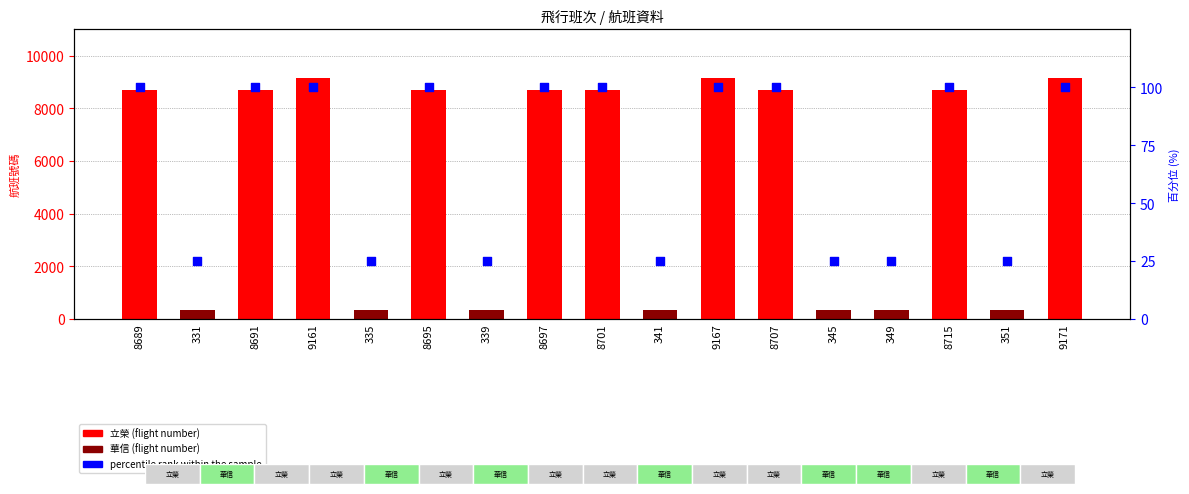

At which category is the sum across all series the highest?

9171